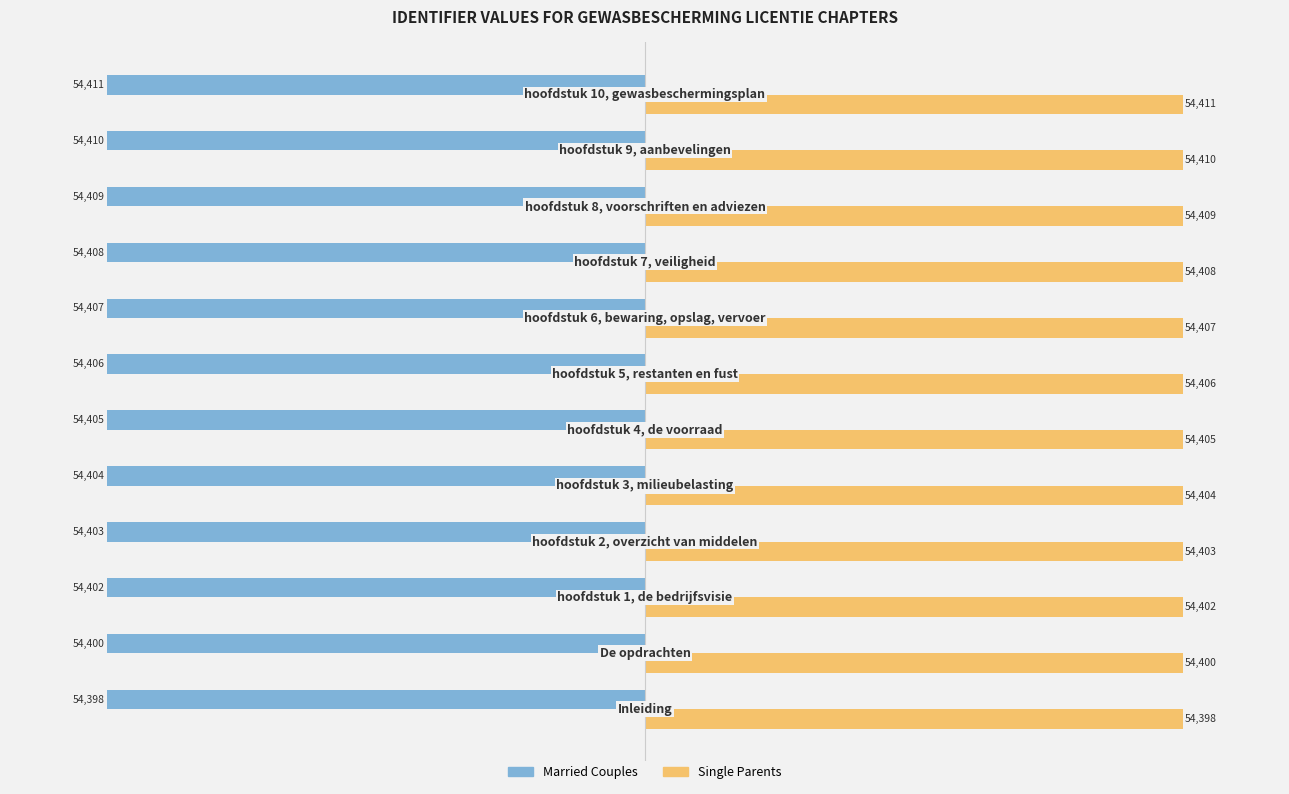

Rank the series by their maximum value, from highest to lowest.

Single Parents, Married Couples